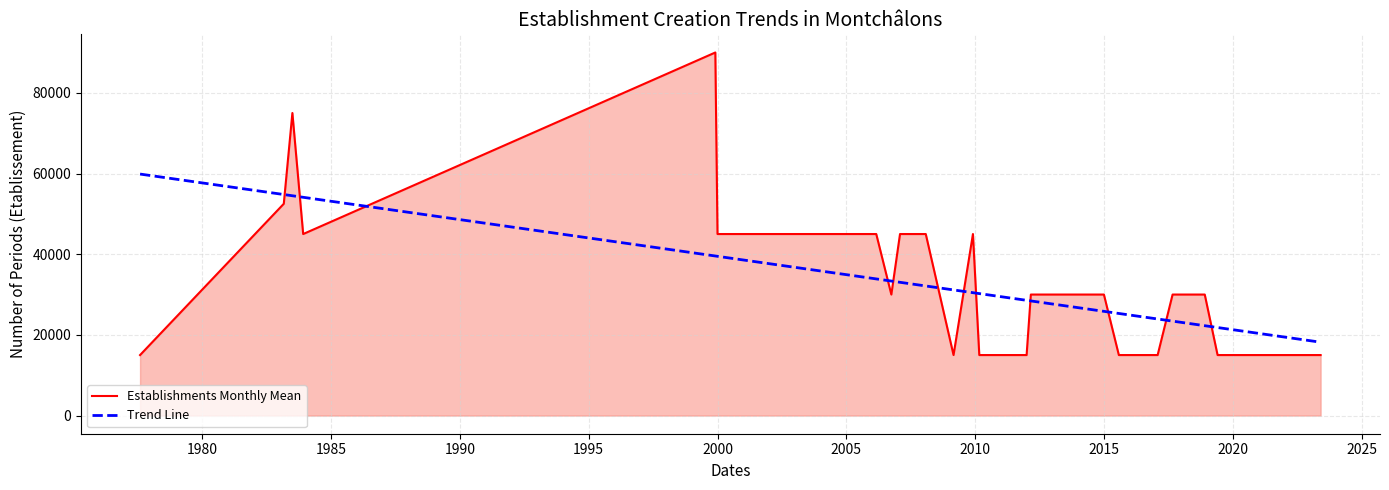

True or false: Establishments Monthly Mean and Trend Line cross at least once.

True